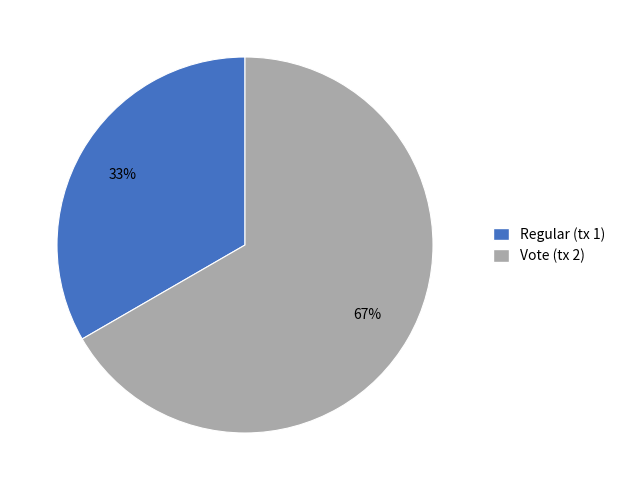

To the nearest percent, what is the combined percentage of Vote (tx 2) and Regular (tx 1)?

100%